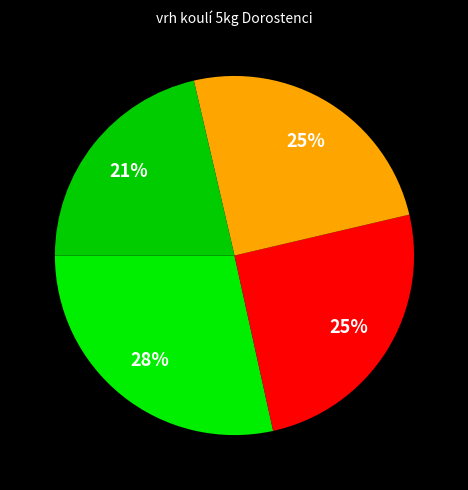

To the nearest percent, what is the average slice percentage?

25%